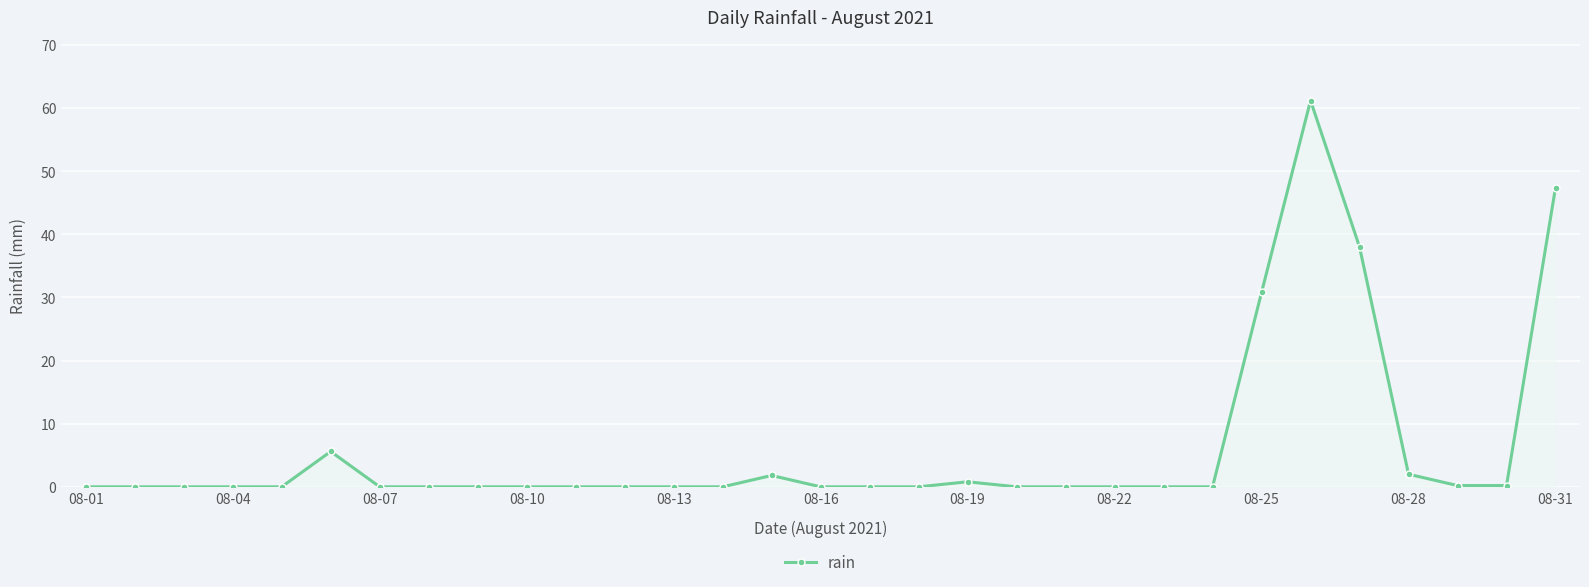

What is the difference between the maximum and minimum values?

61.2